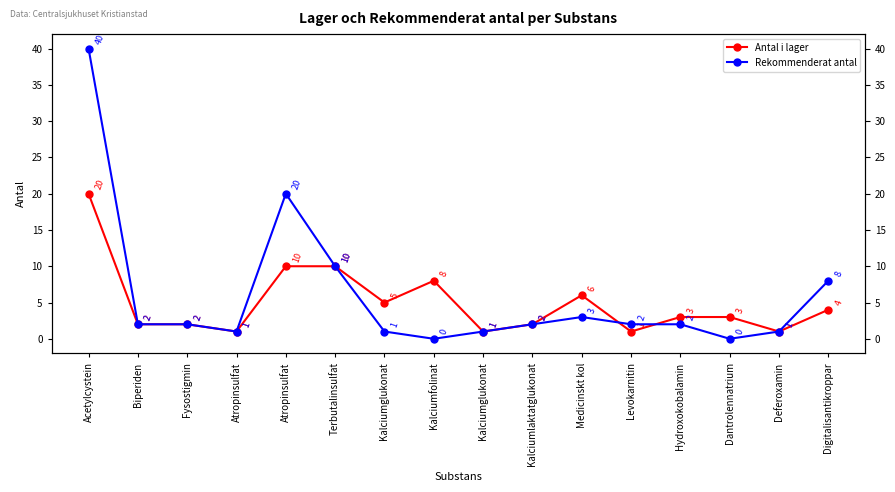

Which series changed the most between Acetylcystein and Deferoxamin?

Rekommenderat antal